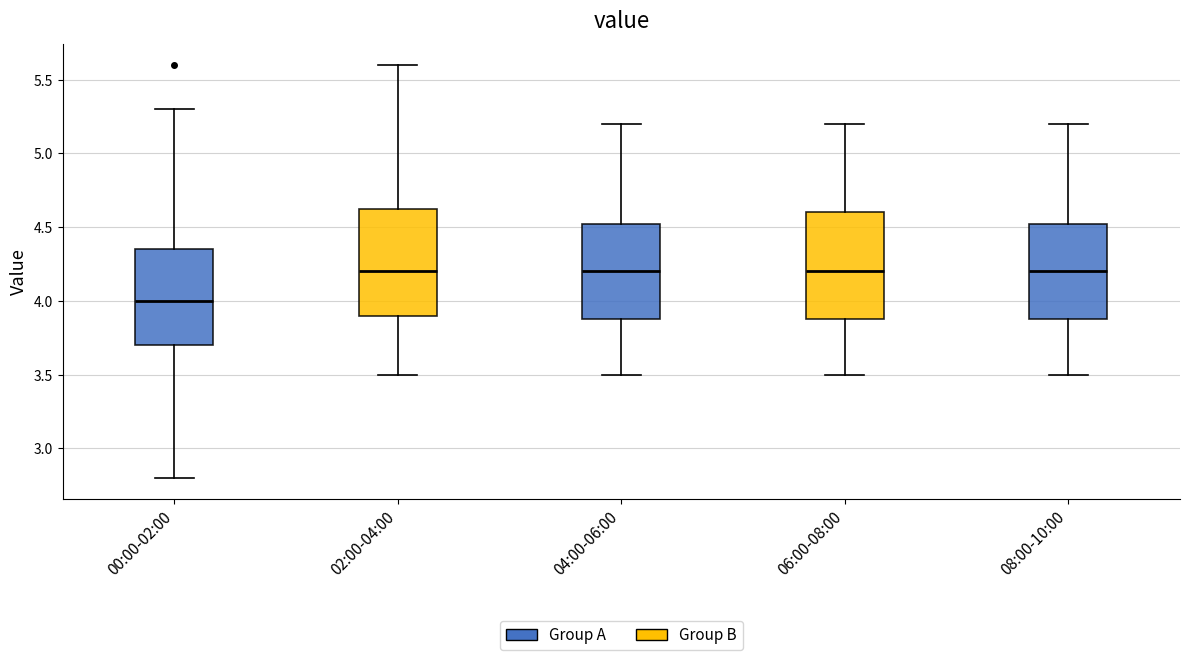

Where does the upper whisker of the box for 04:00-06:00 end on the y-axis? The values are not printed on the chart, so give them approximately, as read against the axis.

5.20